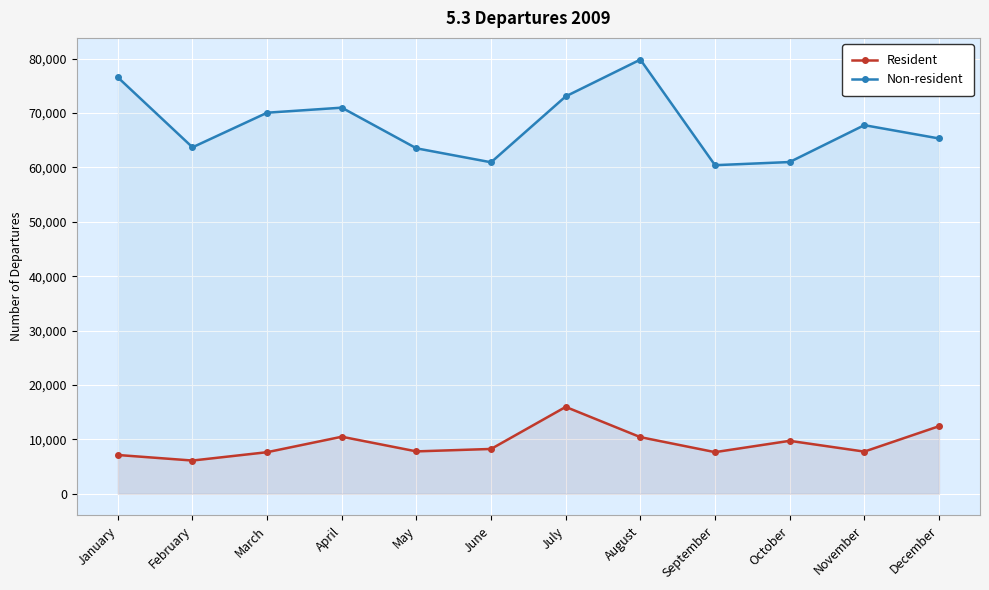

Is it true that Resident equals 10308 at July?

False